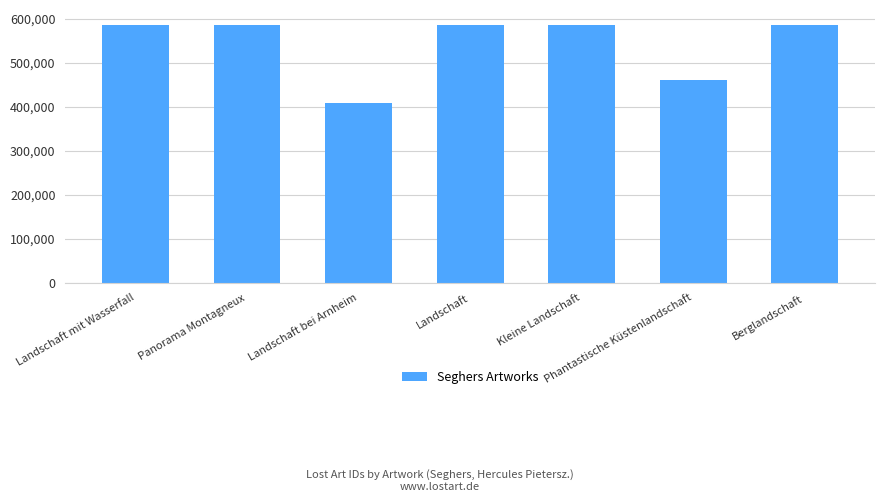

True or false: the data shows 585629 at Landschaft mit Wasserfall.

True